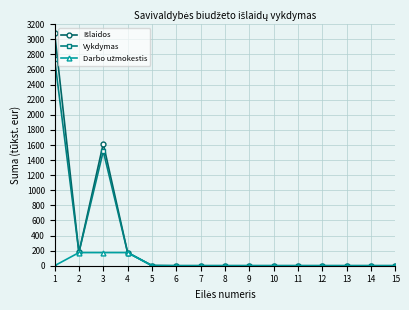

At how many categories does at least one series exceed 678?

2